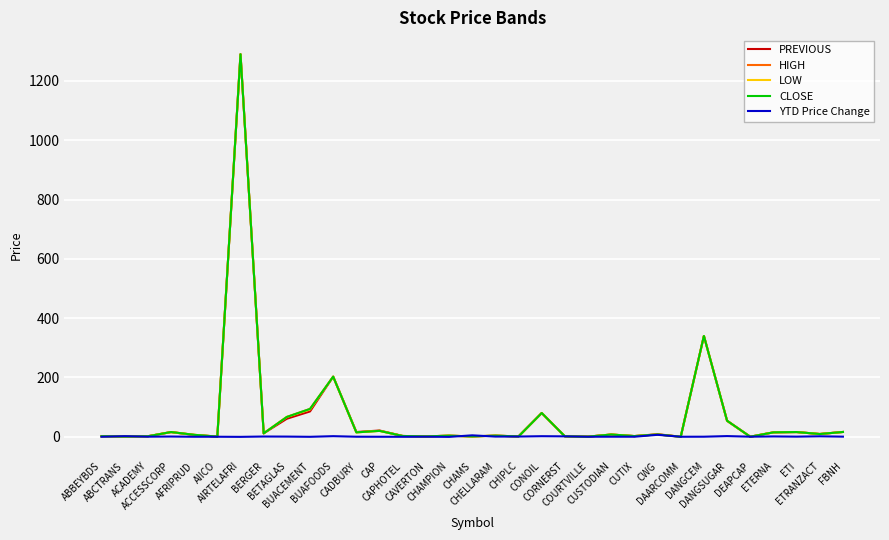

What value does the CLOSE series have at ACCESSCORP?

16.1